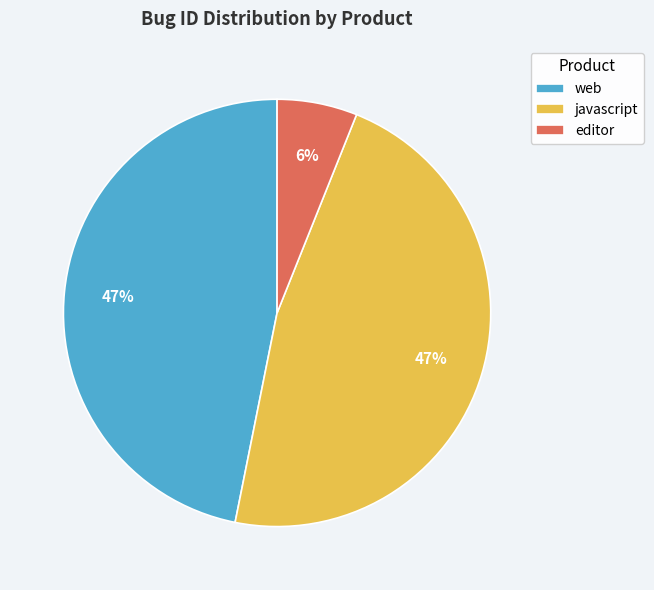

Which category has the smallest portion of the pie?

editor